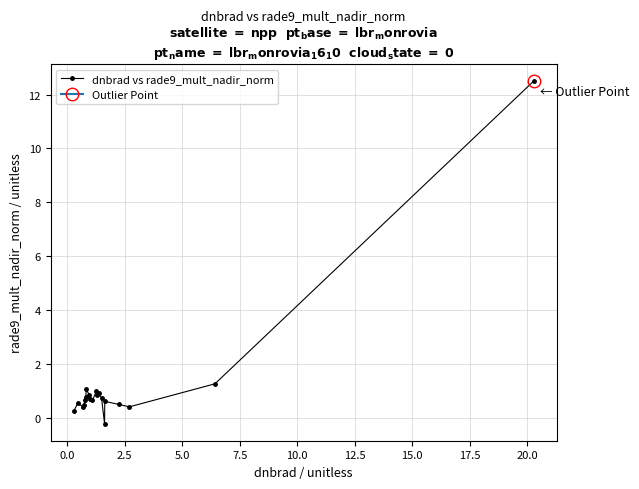

How many categories are shown in the chart?

20